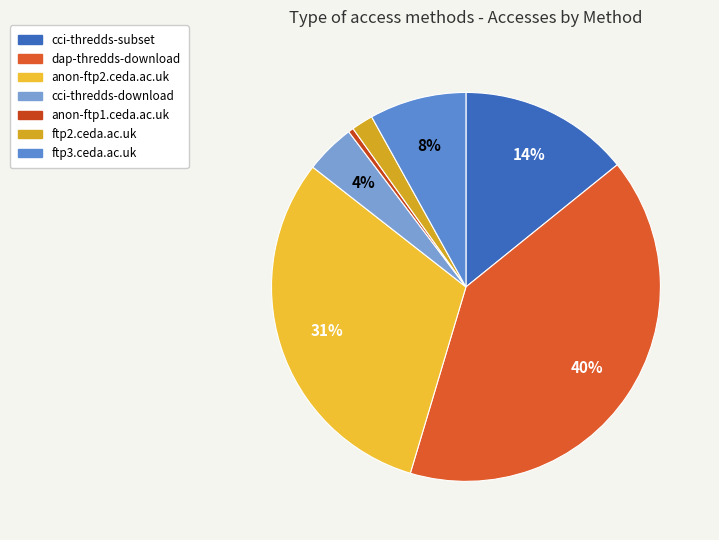

Which category has the biggest portion of the pie?

dap-thredds-download